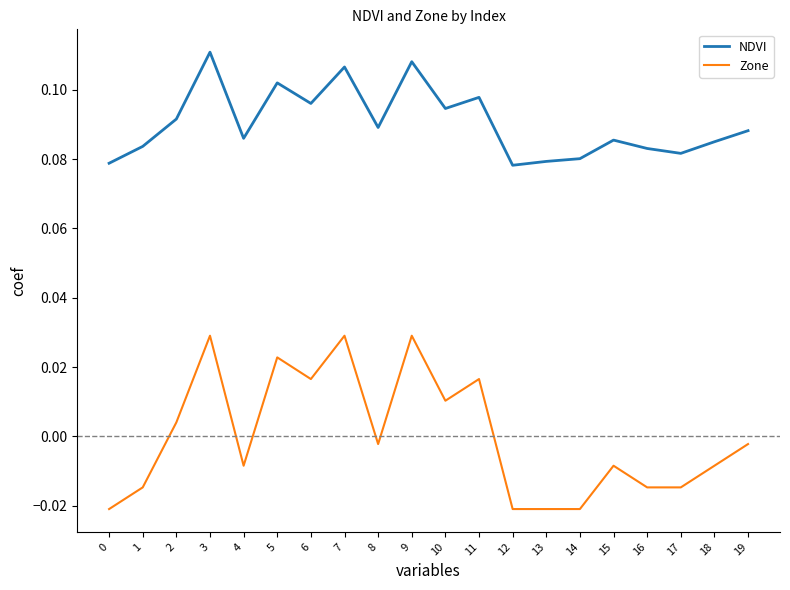

Between 11 and 17, which series saw the biggest shift?

Zone